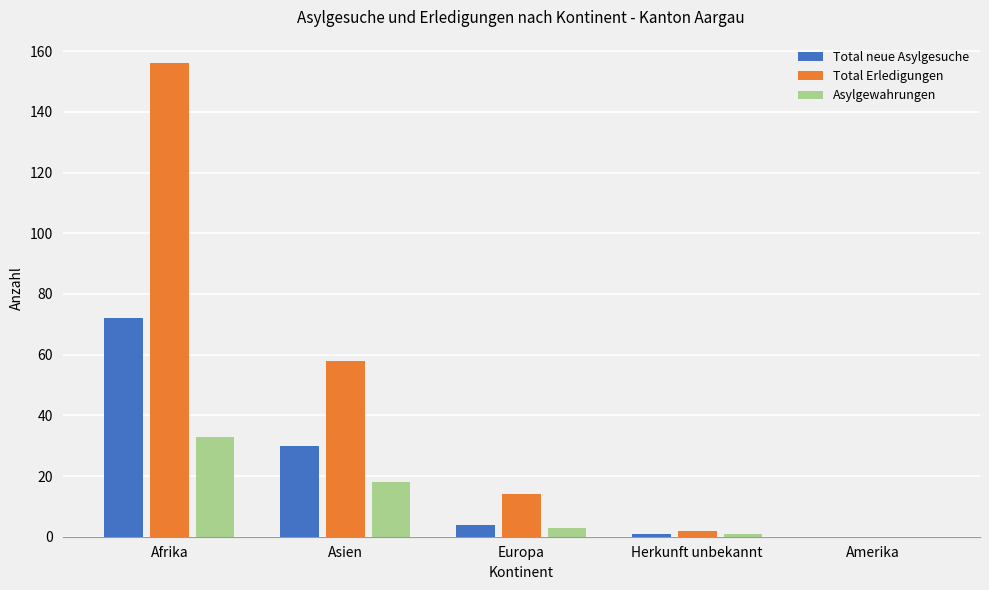

Reading left to right, extract all data points from this chart.

Total neue Asylgesuche: 72	30	4	1	0
Total Erledigungen: 156	58	14	2	0
Asylgewahrungen: 33	18	3	1	0